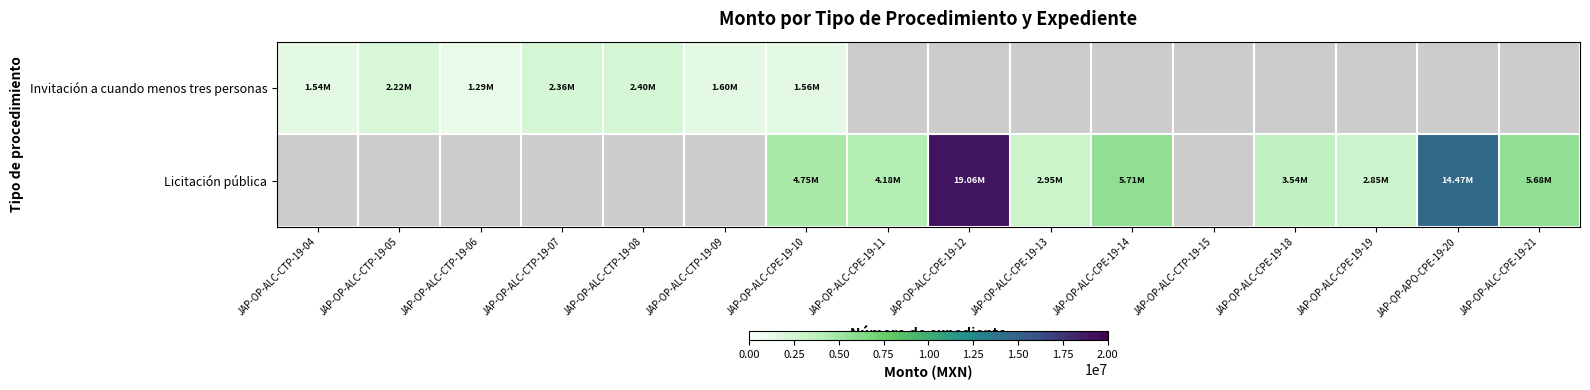

Between JAP-OP-ALC-CTP-19-04 and JAP-OP-ALC-CPE-19-14, which is larger?

JAP-OP-ALC-CPE-19-14